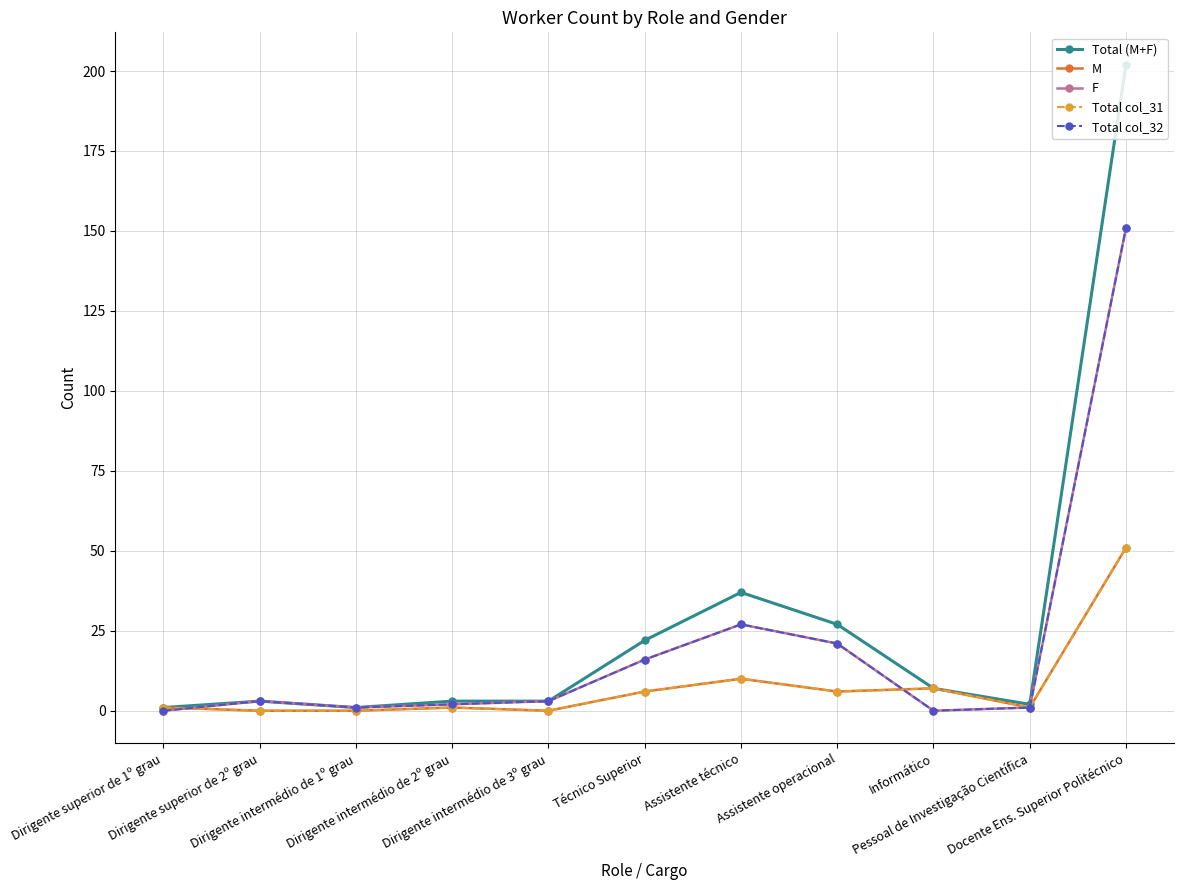

Is this an area chart (filled region under the line)?

No